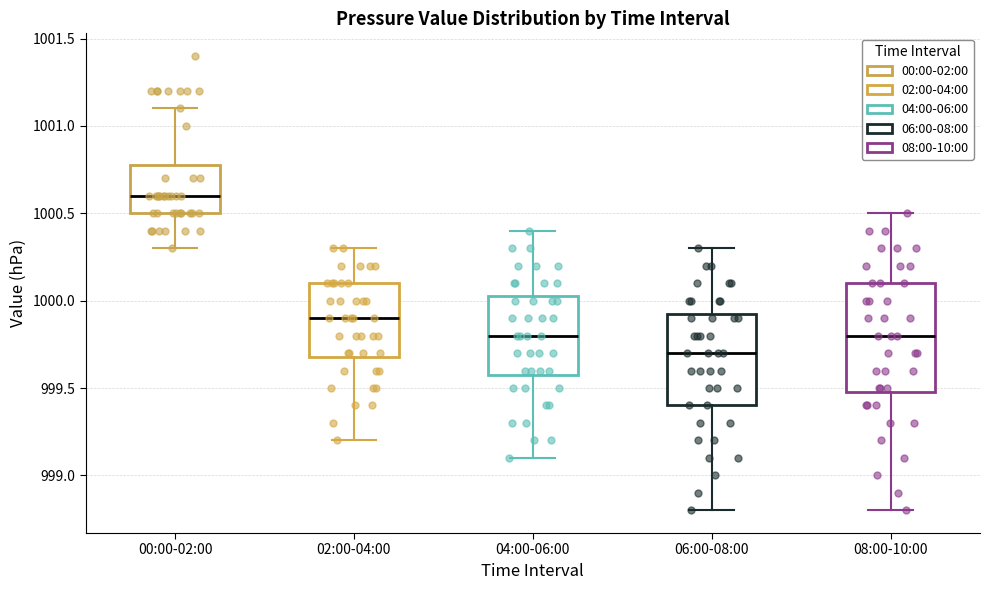

Reading left to right, transcribe this box plot: for each box, give where its median line is, the range the box spans, and where its two whiskers end, as read against the y-axis. The values are not printed on the chart, so give them approximately, as read against the axis.

00:00-02:00: median 1000.60, box 1000.50 to 1000.80, whiskers 1000.30 to 1001.10
02:00-04:00: median 999.90, box 999.70 to 1000.10, whiskers 999.20 to 1000.30
04:00-06:00: median 999.80, box 999.60 to 1000.05, whiskers 999.10 to 1000.40
06:00-08:00: median 999.70, box 999.40 to 999.95, whiskers 998.80 to 1000.30
08:00-10:00: median 999.80, box 999.50 to 1000.10, whiskers 998.80 to 1000.50